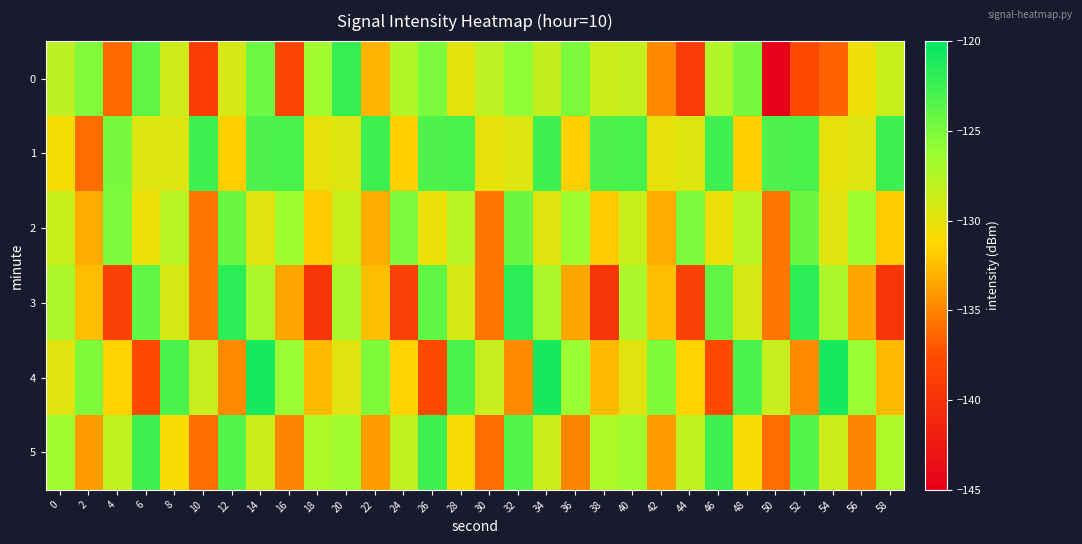

List the series in order of their peak value, lowest first.

2, 1, 5, 0, 3, 4